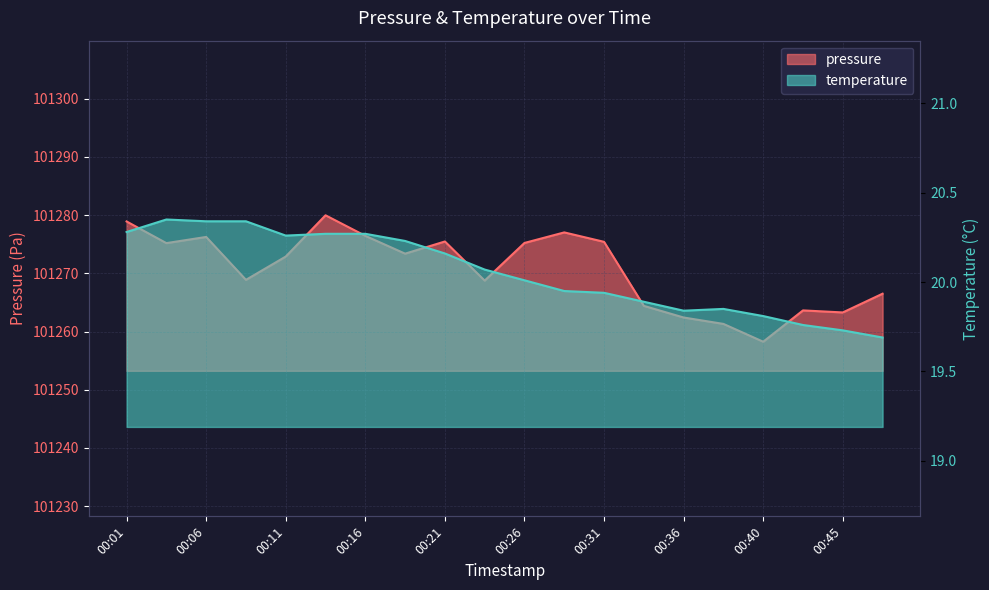

At which label does temperature reach its minimum?

00:48